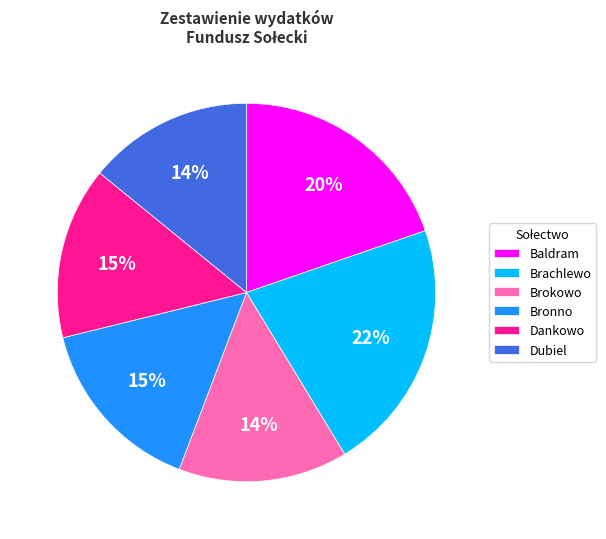

To the nearest percent, what is the average slice percentage?

17%